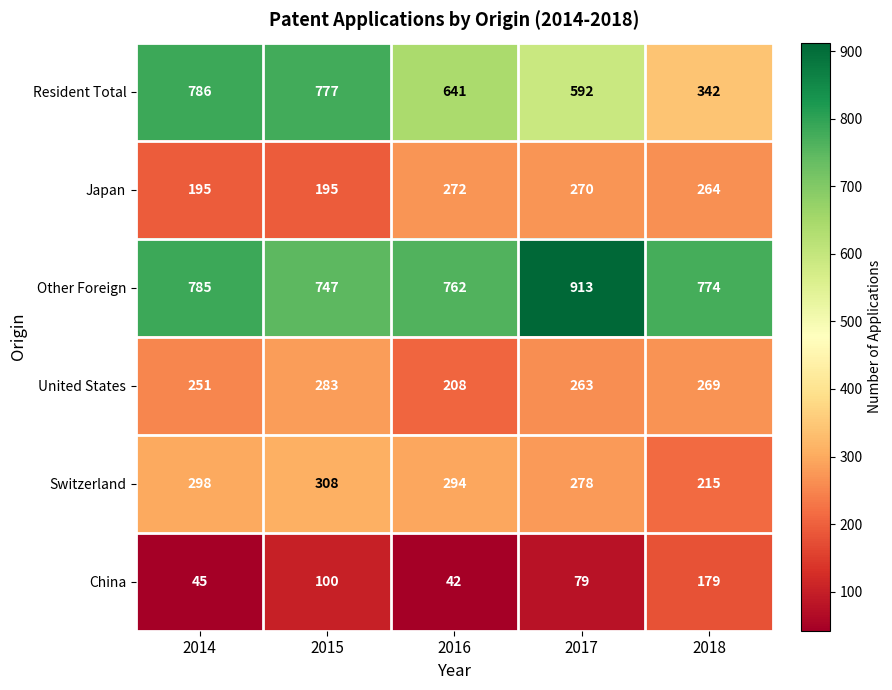

List the series in order of their peak value, highest first.

Other Foreign, Resident Total, Switzerland, United States, Japan, China